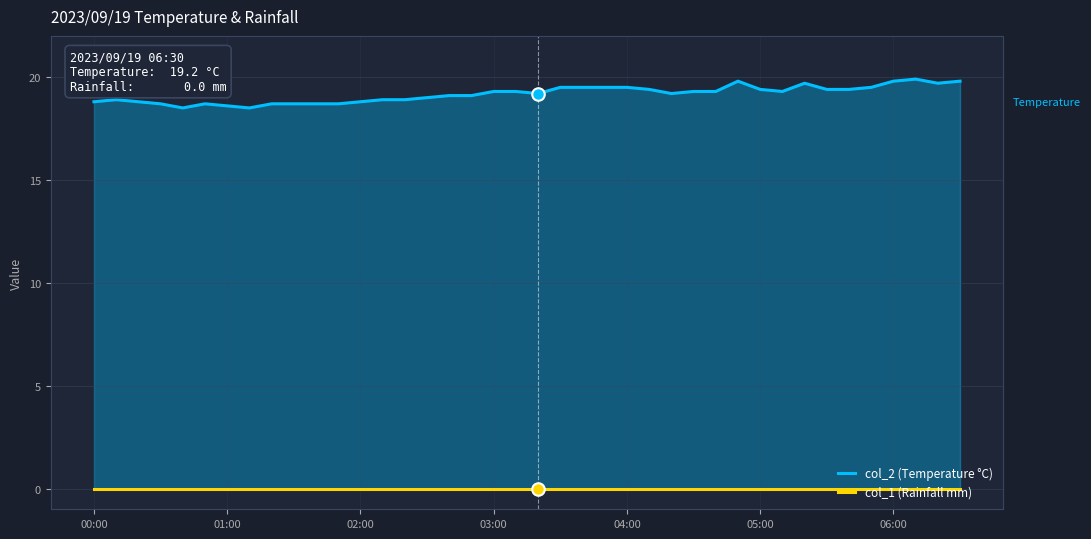

Count the number of data series in this chart.

2